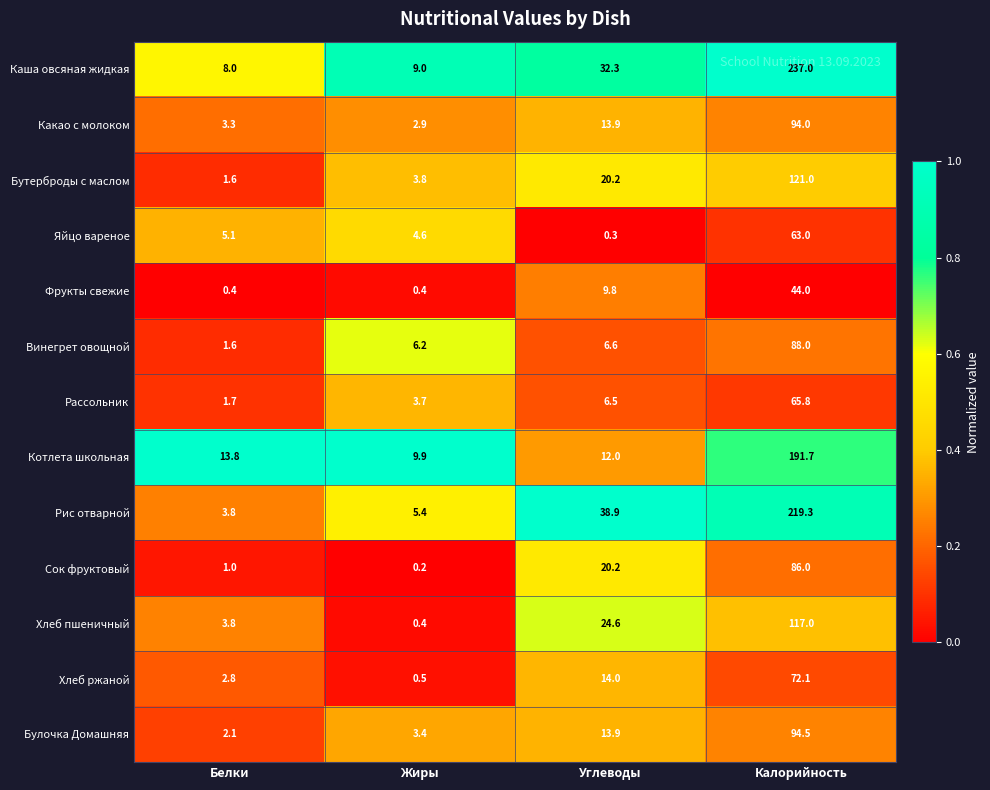

Which series has the largest total across all categories?

Каша овсяная жидкая